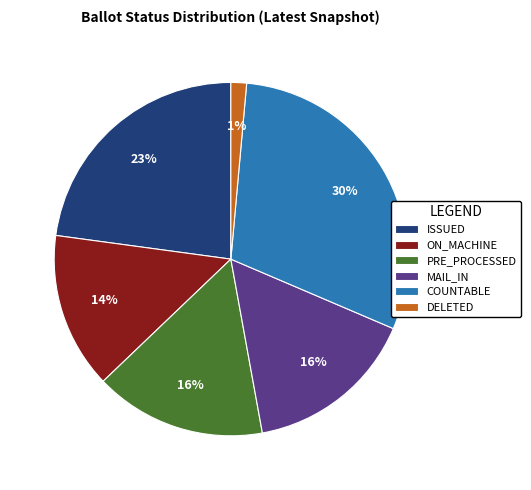

To the nearest percent, what is the difference between the largest and smallest slice percentages?

29%